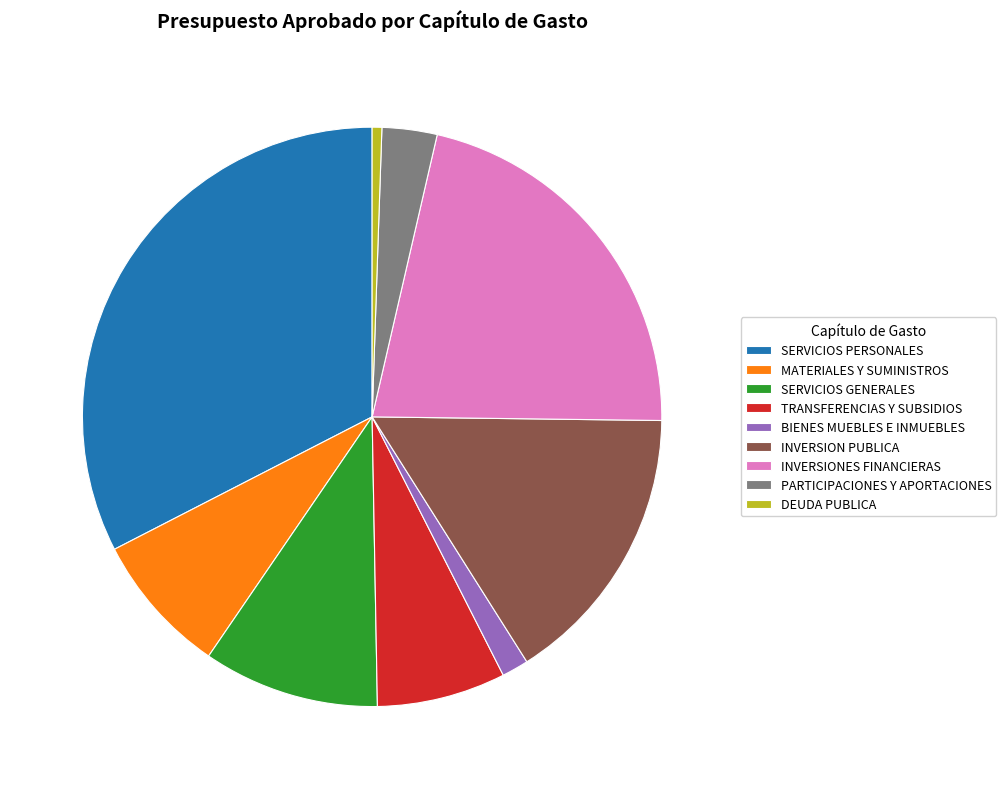

Does INVERSIONES FINANCIERAS represent more than half of the total?

No